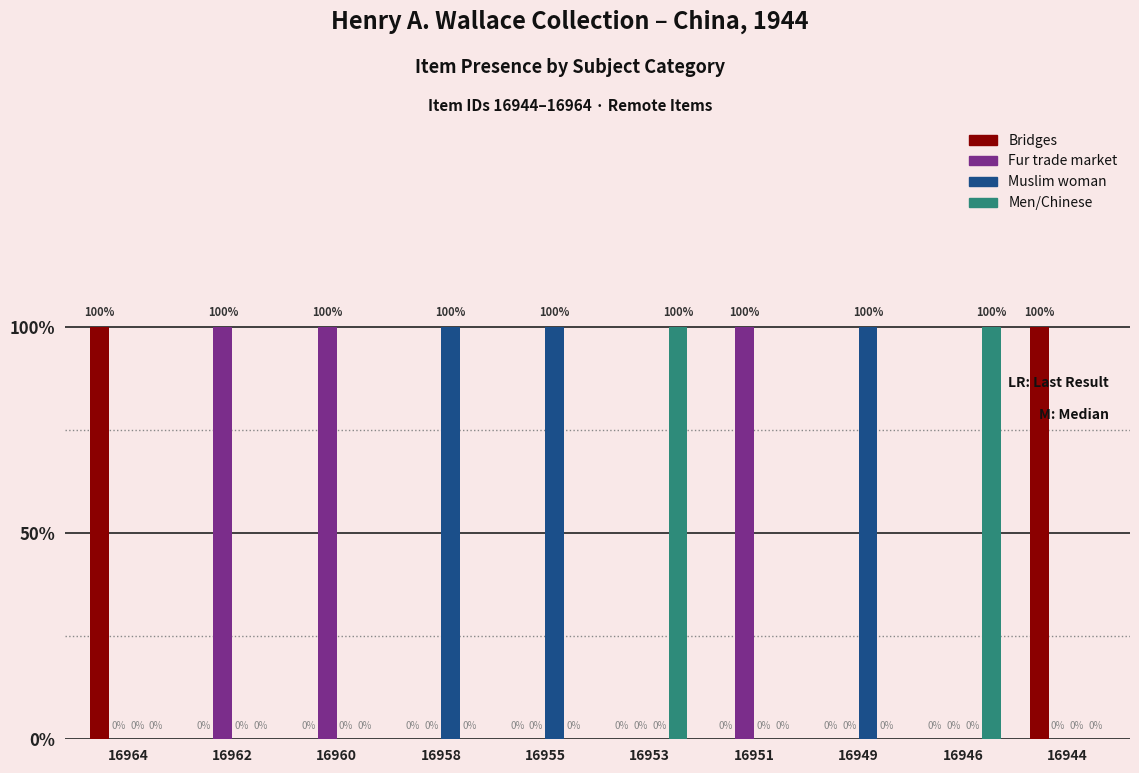

Does the chart contain stacked bars?

No